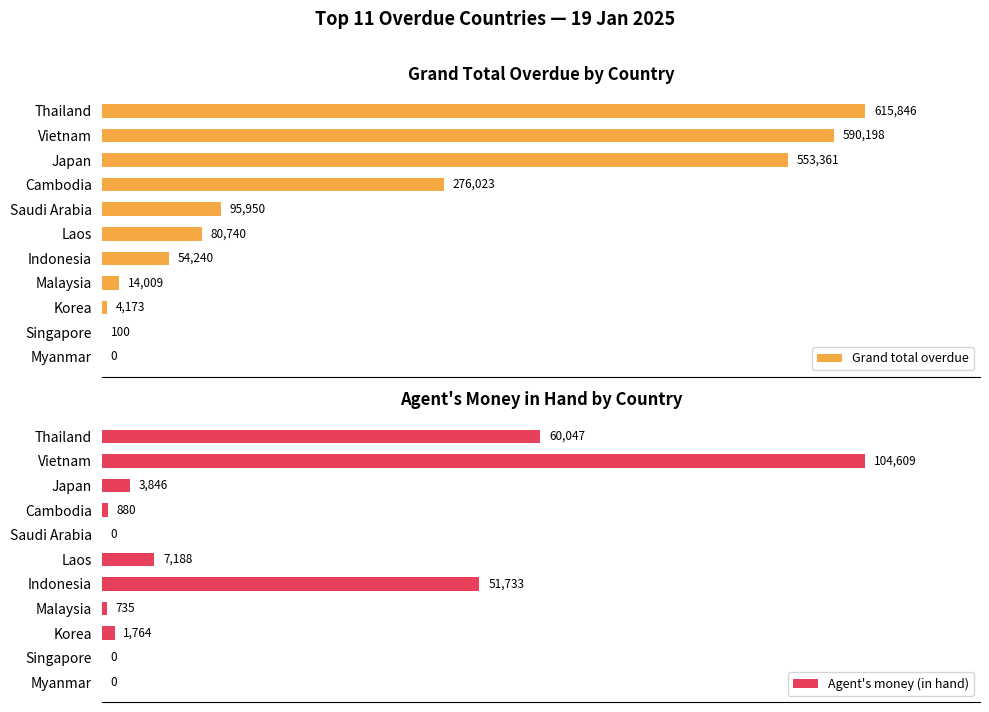

Which series has the largest total across all categories?

Grand total overdue